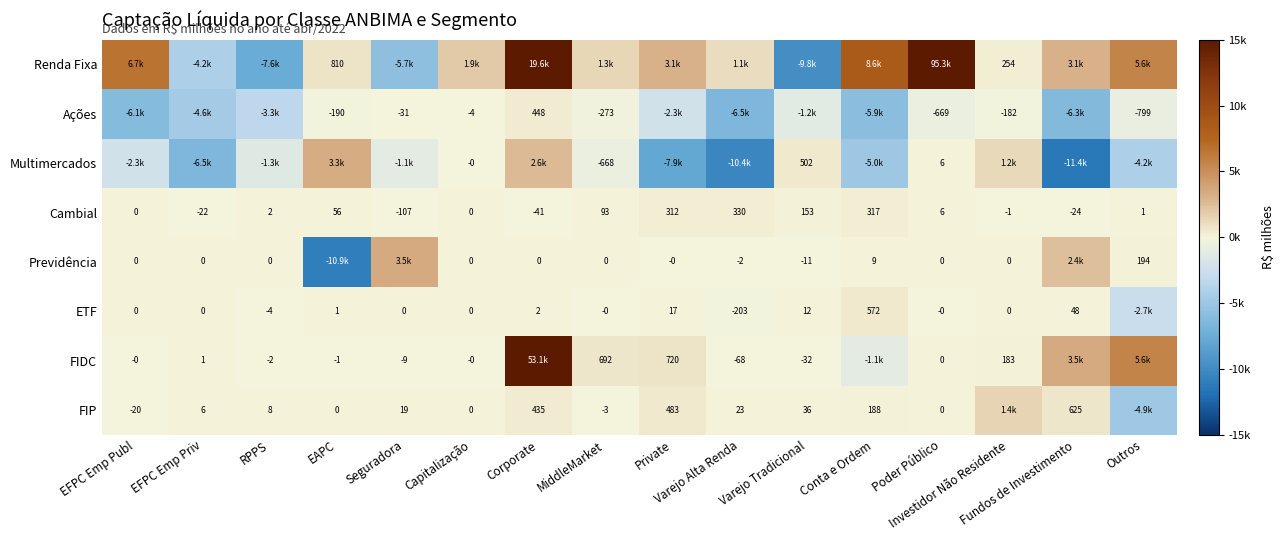

What is the spread (max minus min) of values at Poder Público?

95981.1